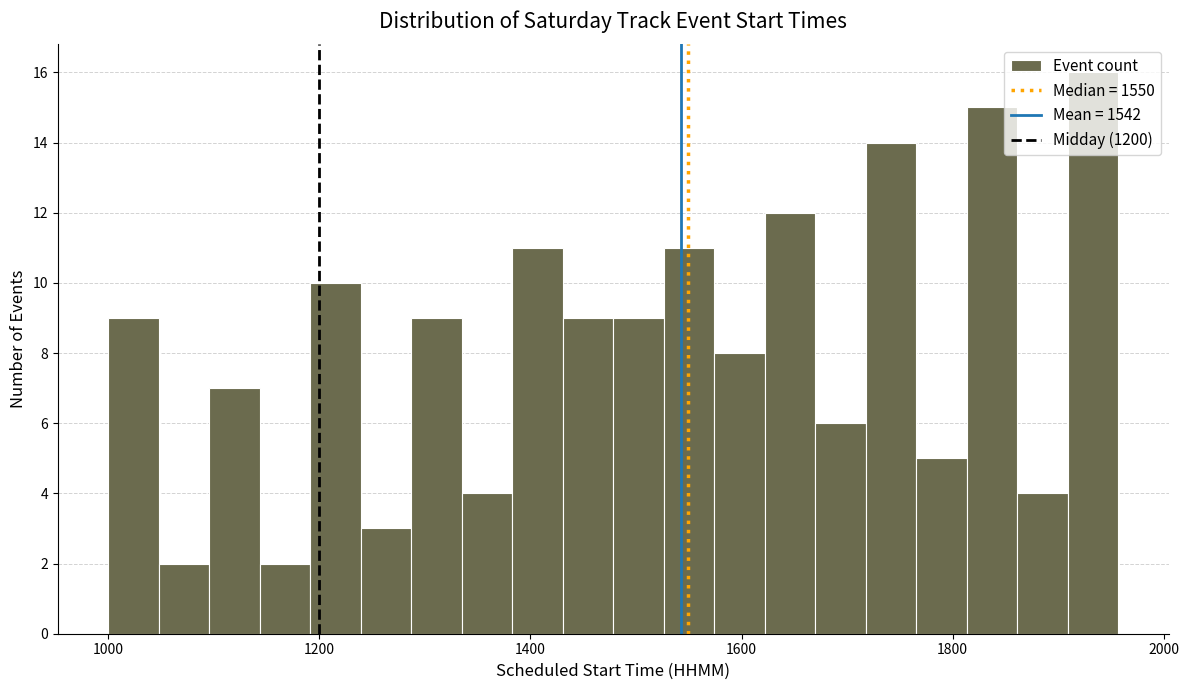

Read against the x-axis, roughly where is the centre of the tallest bar?

1940